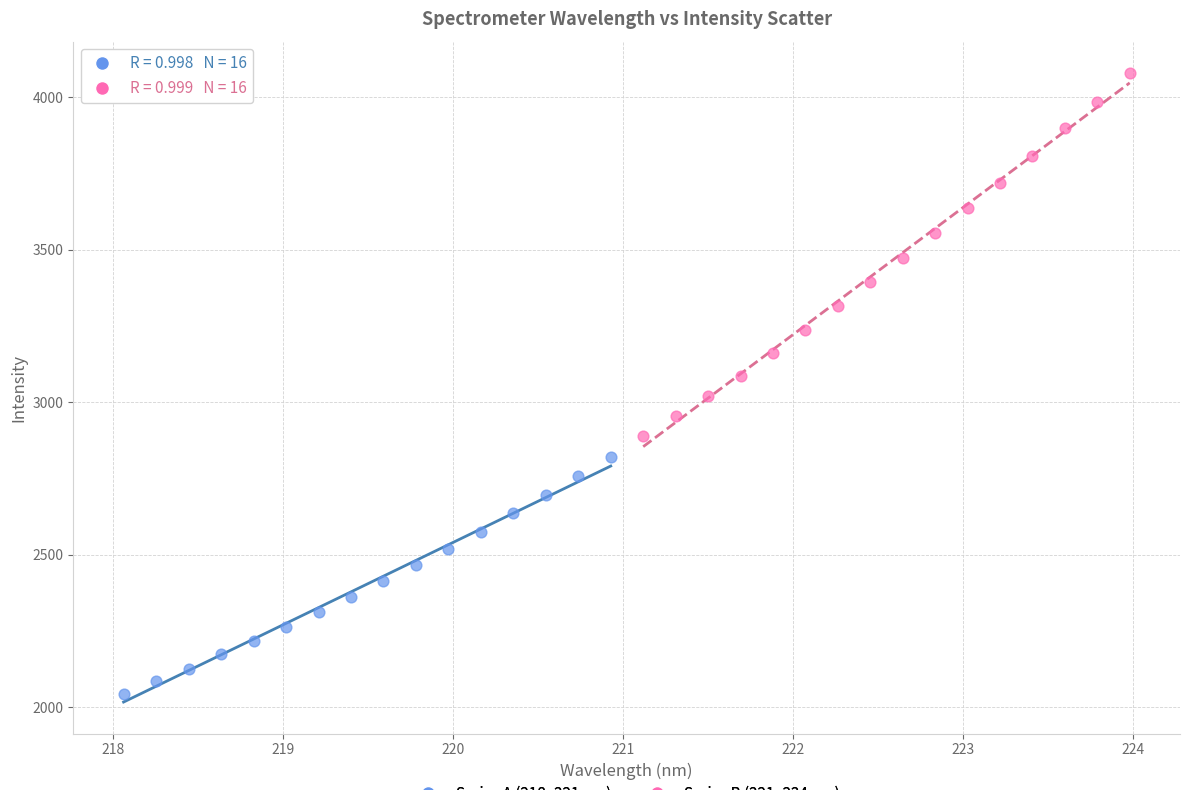

Which series reaches the maximum Y coordinate?

Series B (221–224 nm)